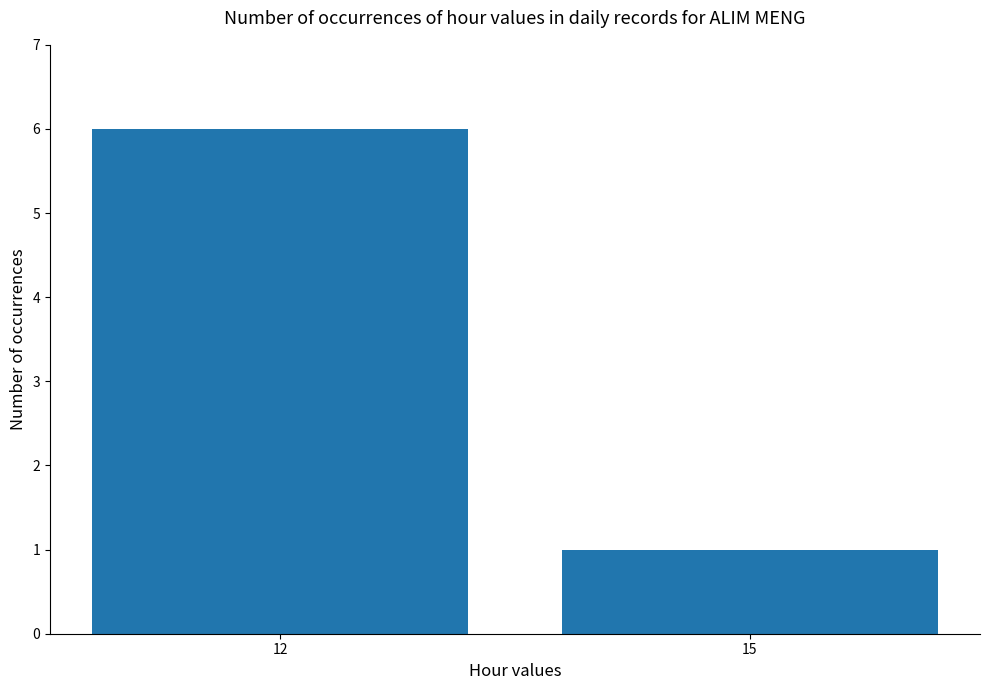

List the labels in order of value, largest first.

12, 15